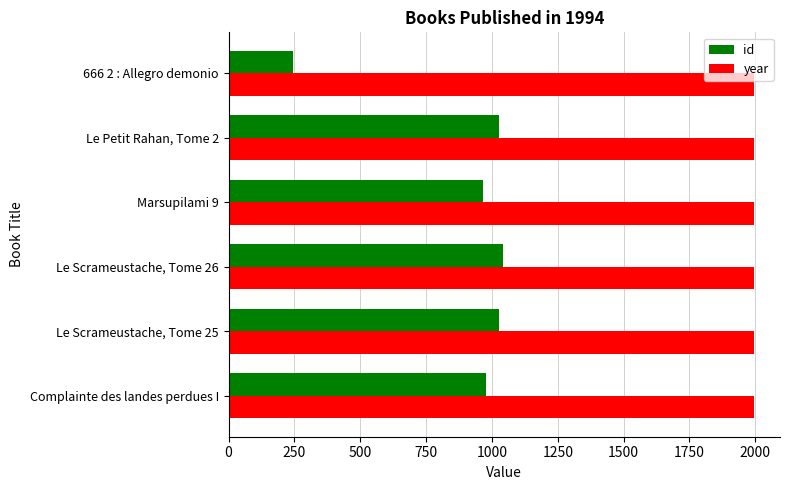

Which label corresponds to the smallest value in the chart?

666 2 : Allegro demonio